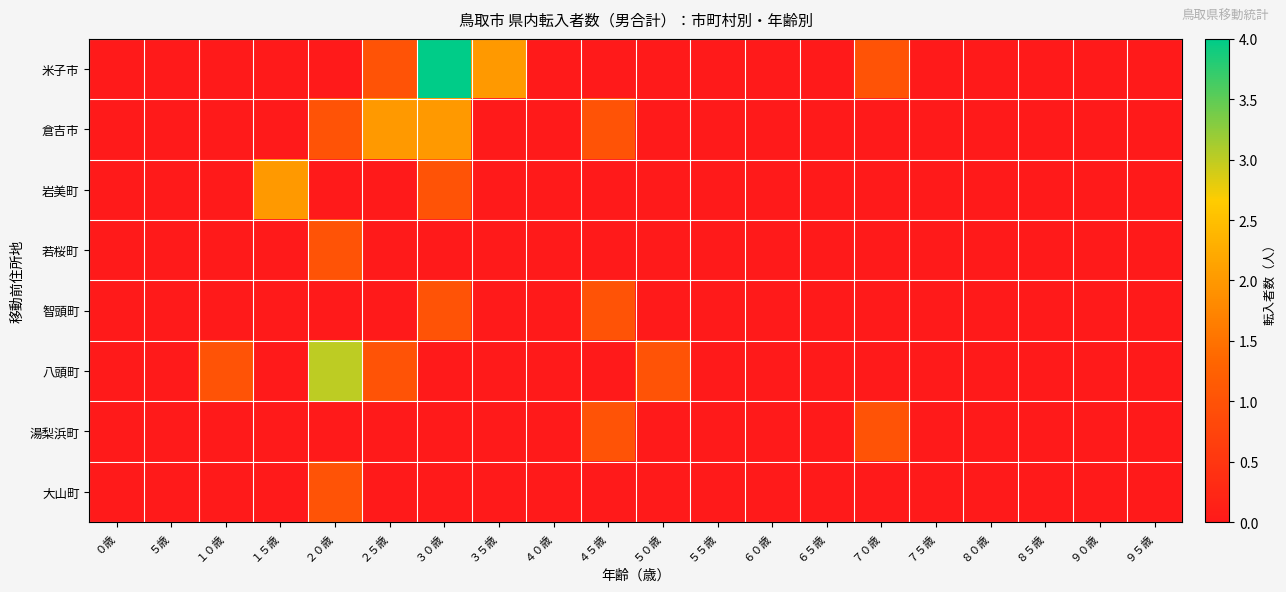

Count the number of categories in the chart.

20